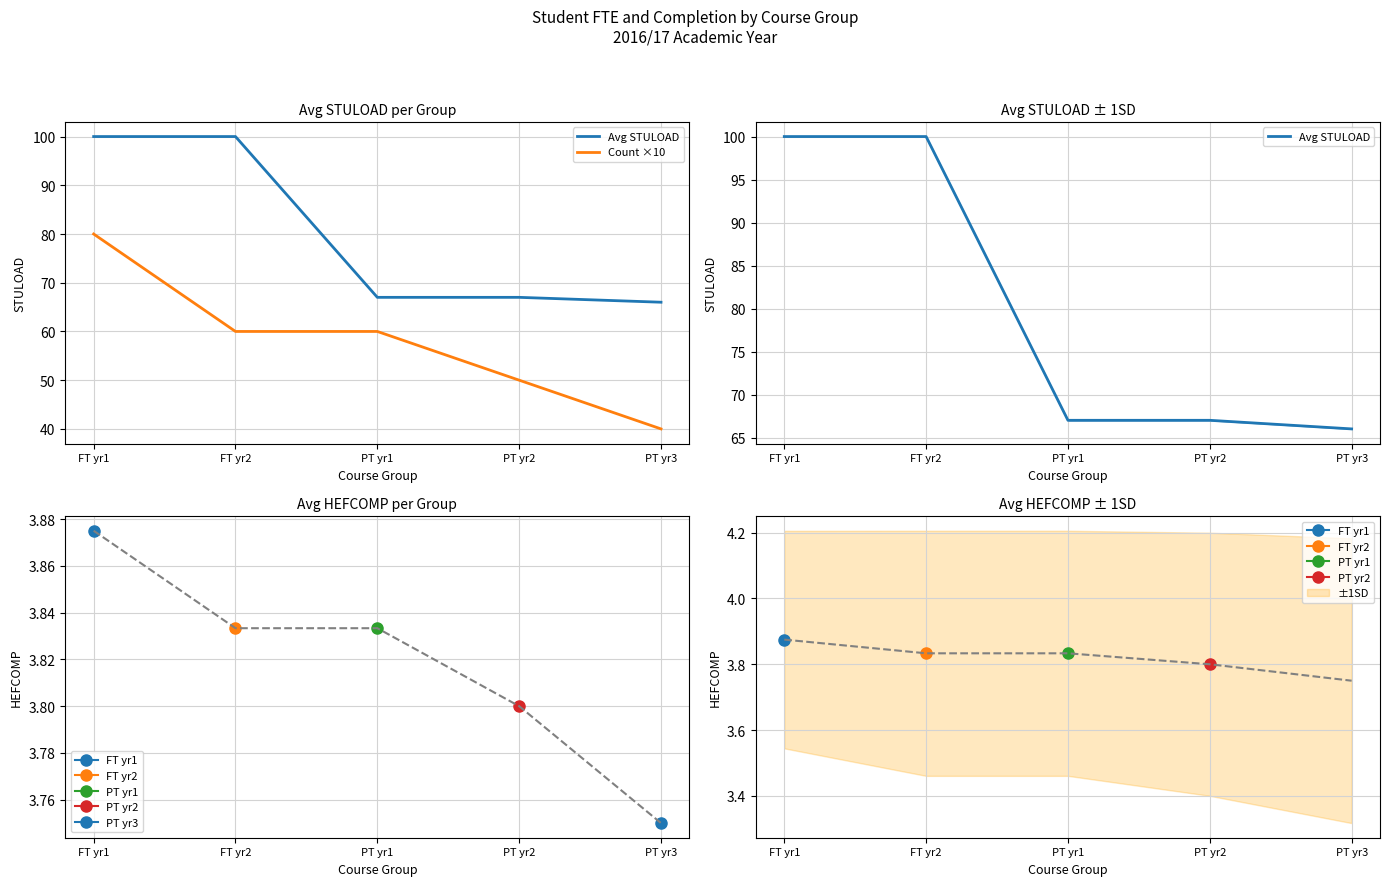

True or false: Avg STULOAD and Count ×10 cross at least once.

False